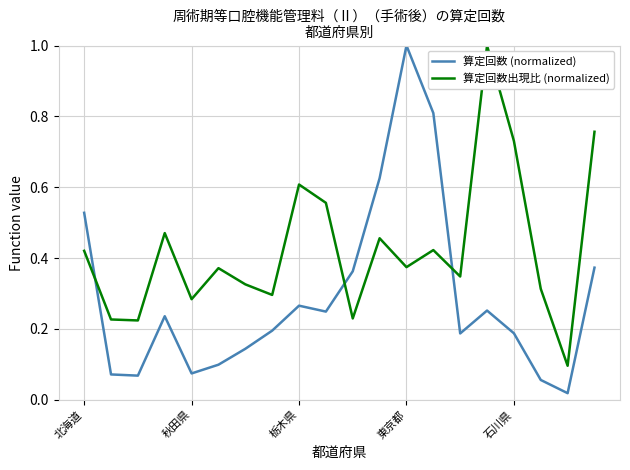

How many intersections are there between 算定回数出現比 (normalized) and 算定回数 (normalized)?

3